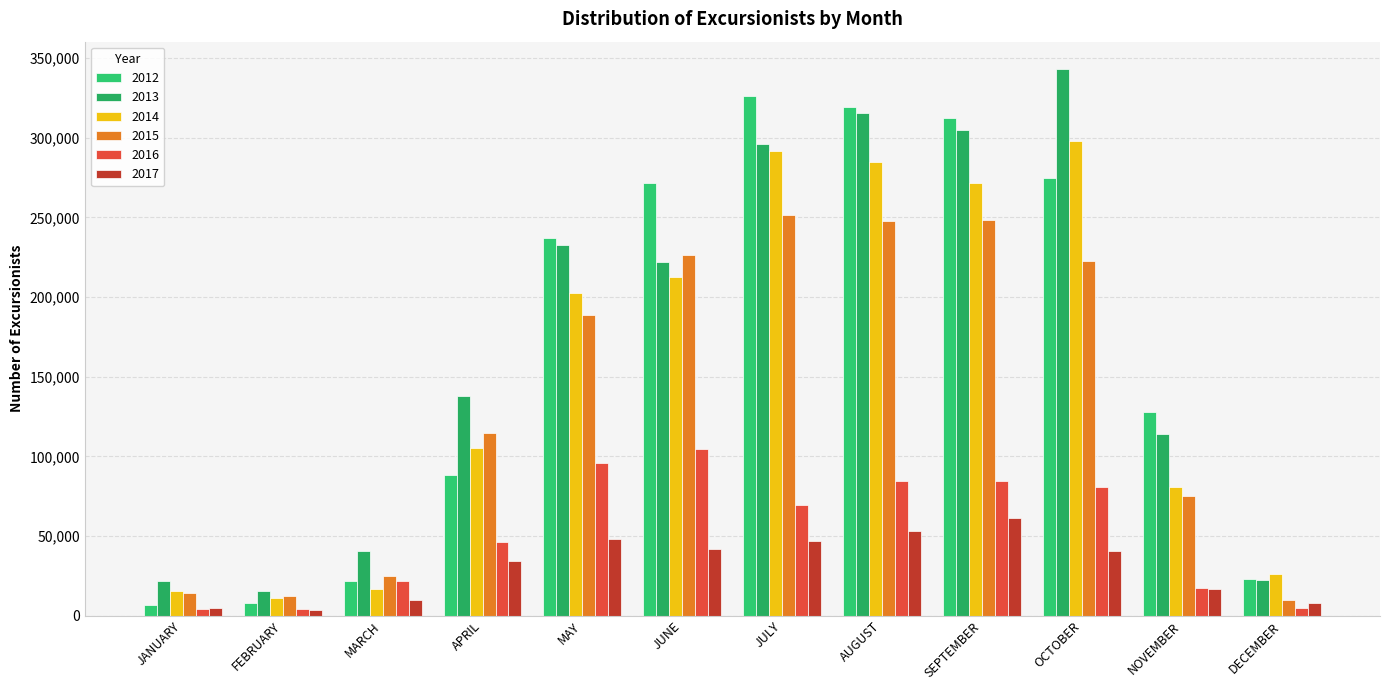

Where is 2012 nearest to the value 166521?

NOVEMBER